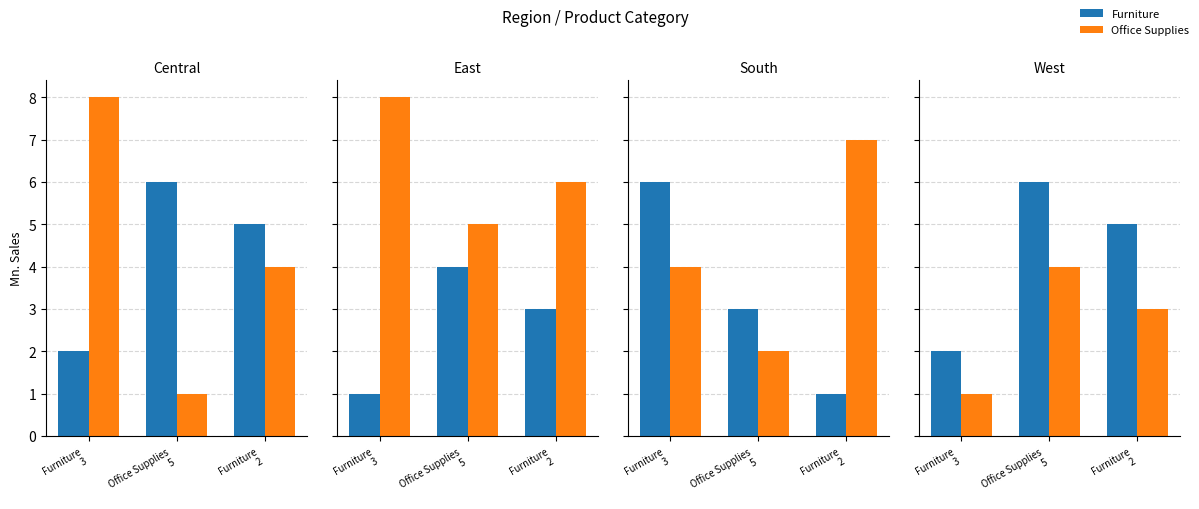

Read the Furniture value at Office Supplies
5.

6